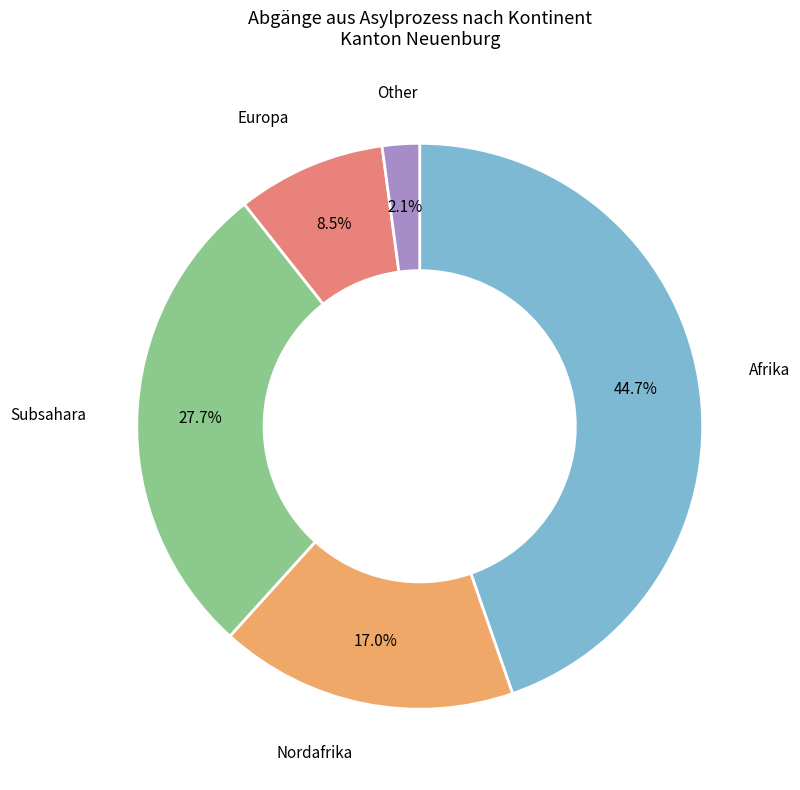

How many segments does this pie chart have?

5